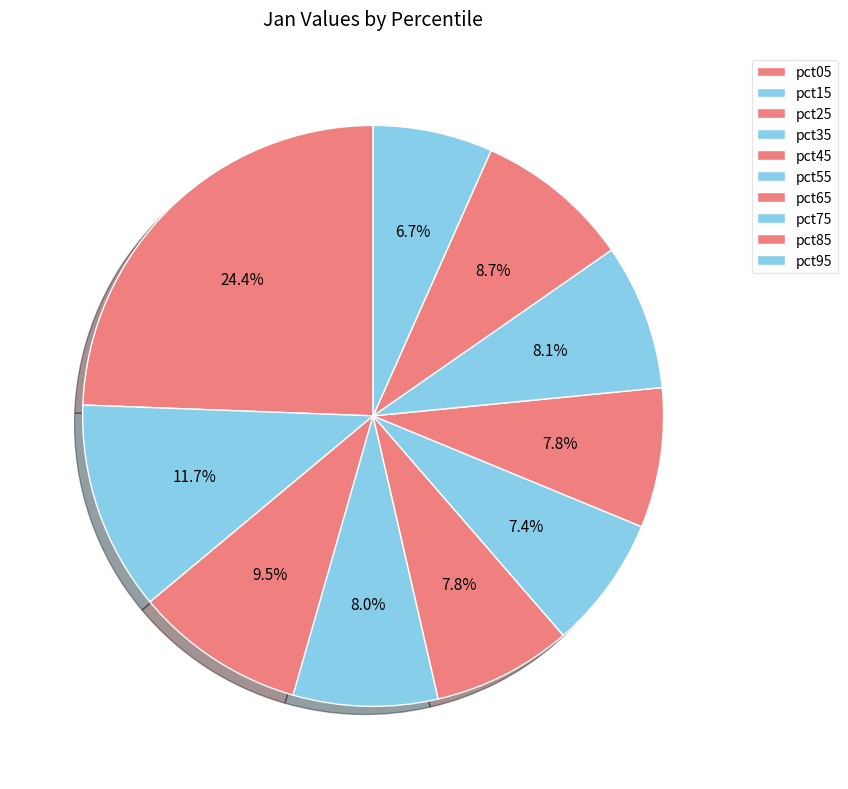

What is the smallest slice in the pie chart?

pct95